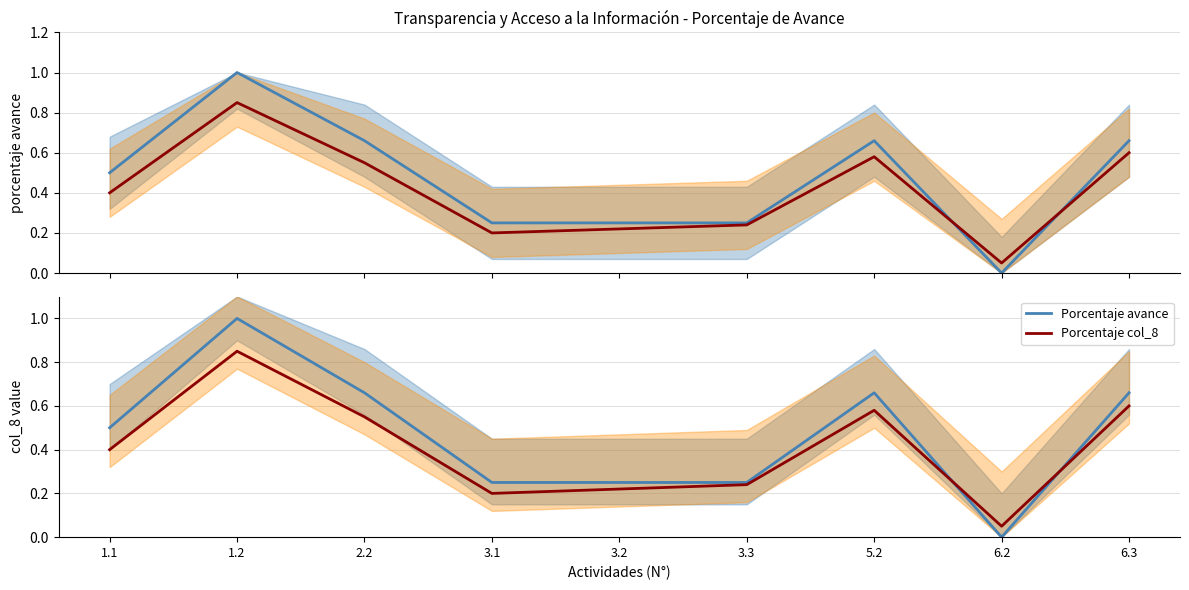

Where is Porcentaje avance nearest to the value 0?

6.2